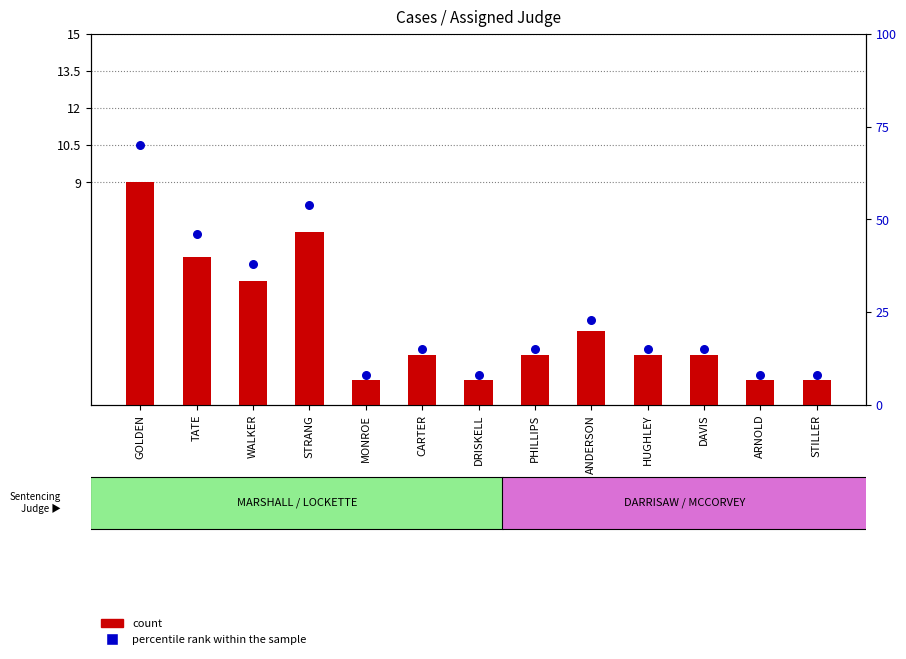

What is the total value across all series at ARNOLD?

9